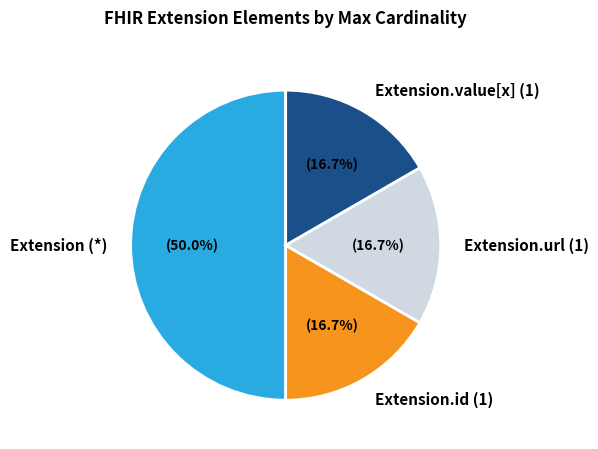

Is Extension.value[x] (1) the majority of the pie?

No